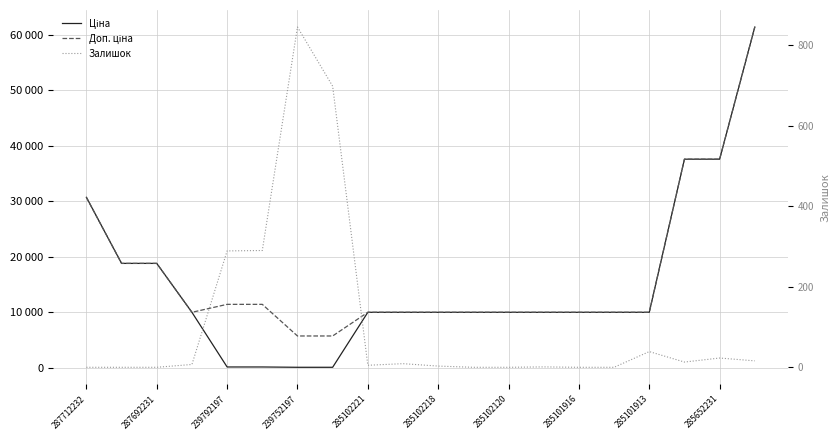

How many values in the Доп. ціна series are below 9974?

2